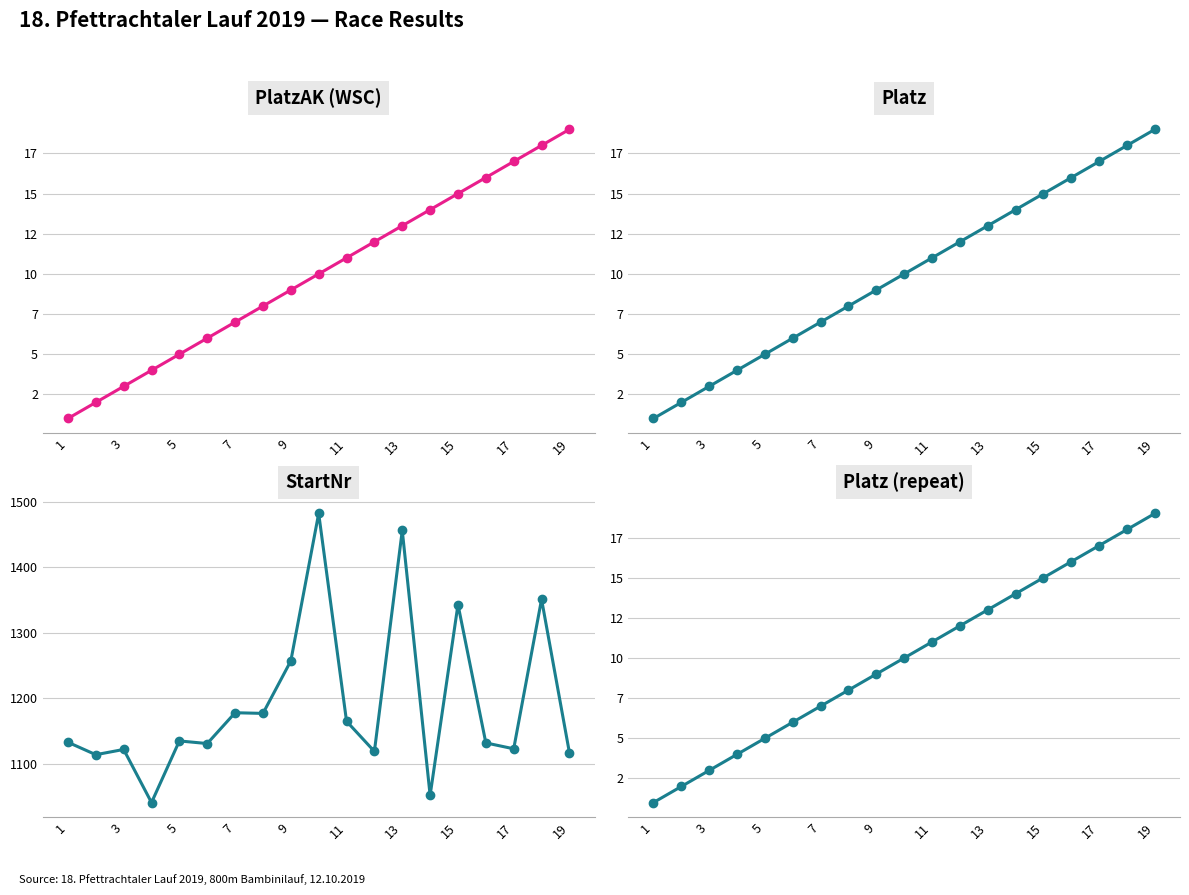

Does the chart have visible grid lines?

Yes